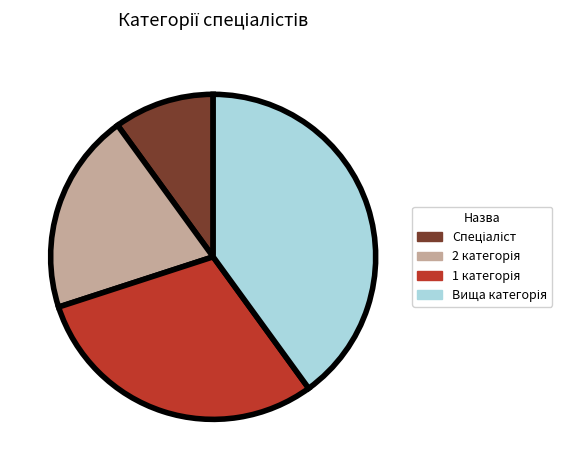

Does any single category account for the majority?

No